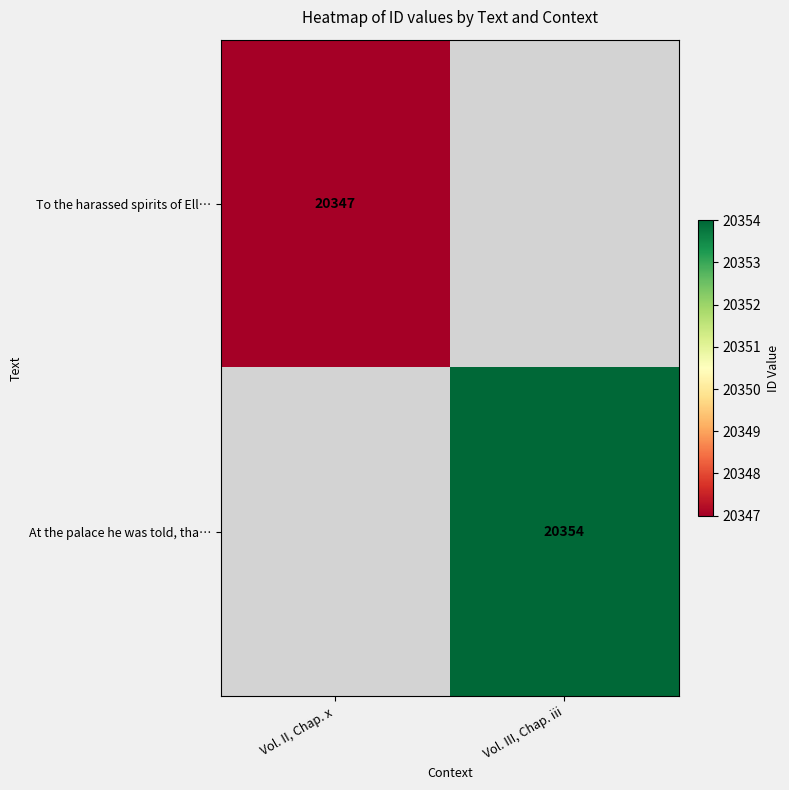

Which label corresponds to the largest value in the chart?

Vol. III, Chap. iii